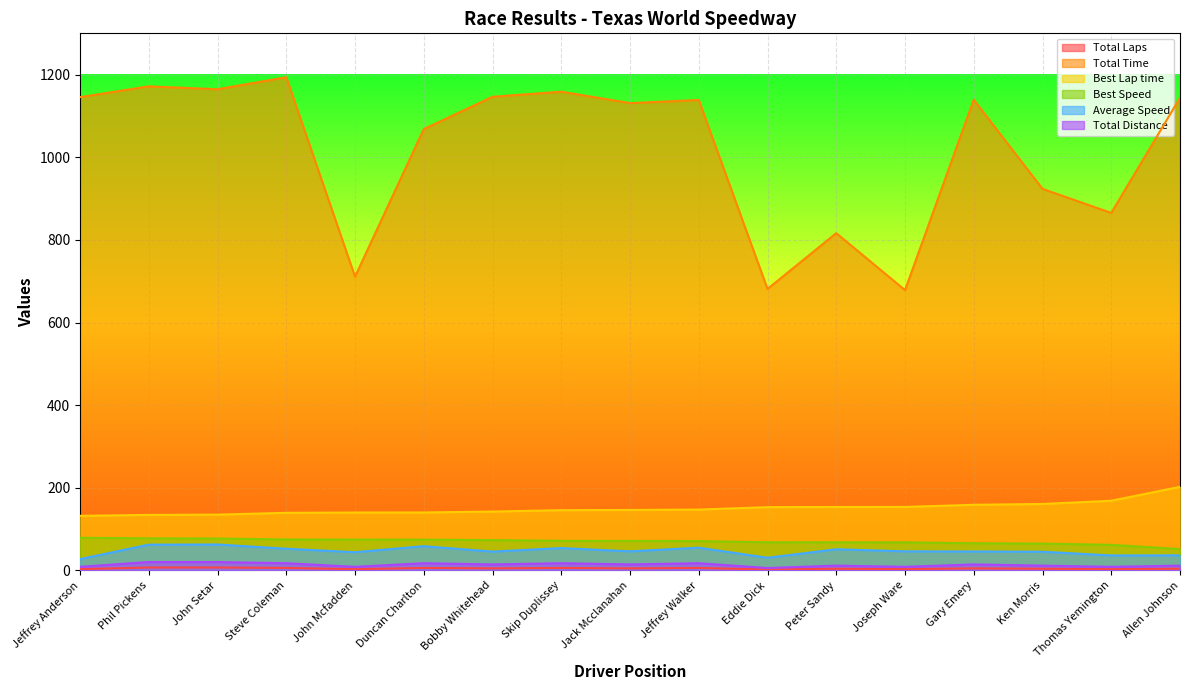

What position from the left is Ken Morris?

15